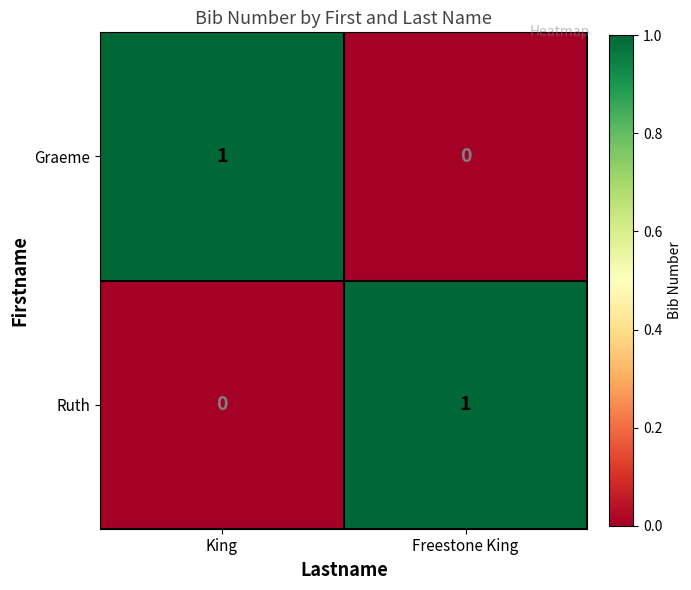

At King, list the series in order from largest to smallest.

Graeme, Ruth